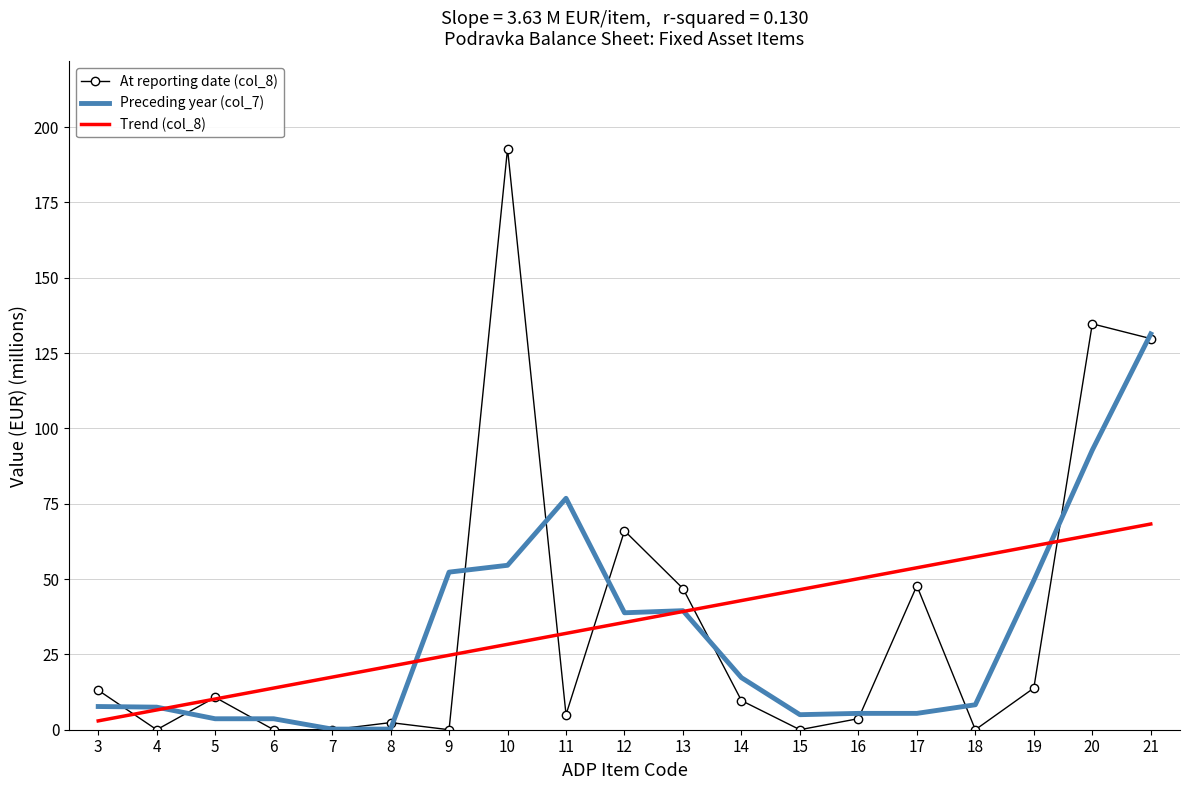

Is it true that At reporting date (col_8) equals 84.1 at 6?

False